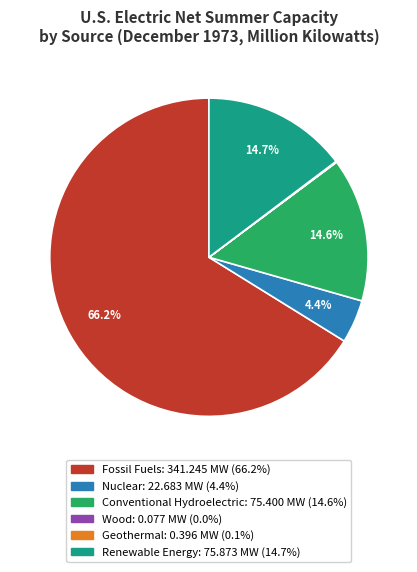

To the nearest percent, what is the average slice percentage?

17%